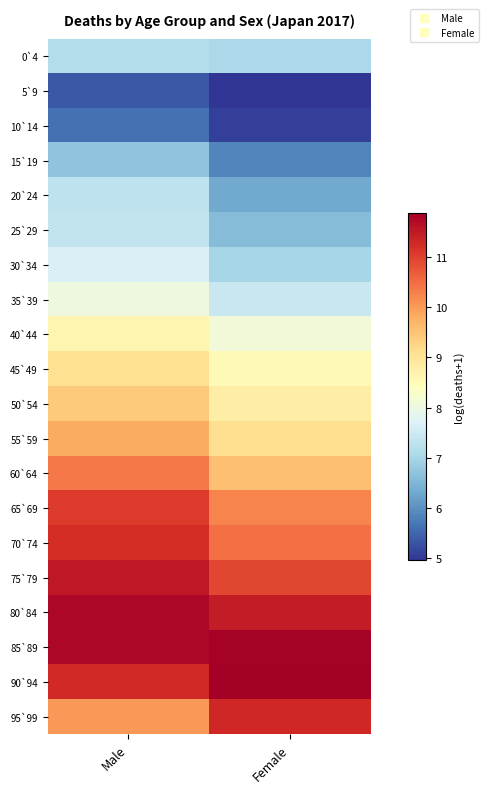

What is the spread (max minus min) of values at Male?

6.4